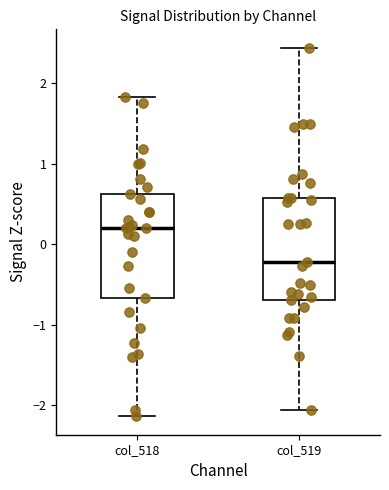

Which box has the highest median line?

col_518